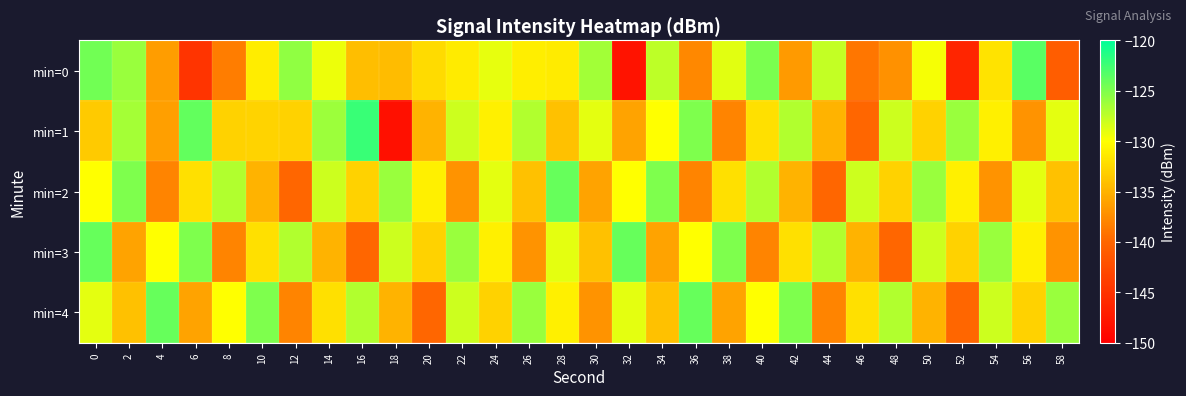

Between 52 and 54, which series saw the biggest shift?

min=0